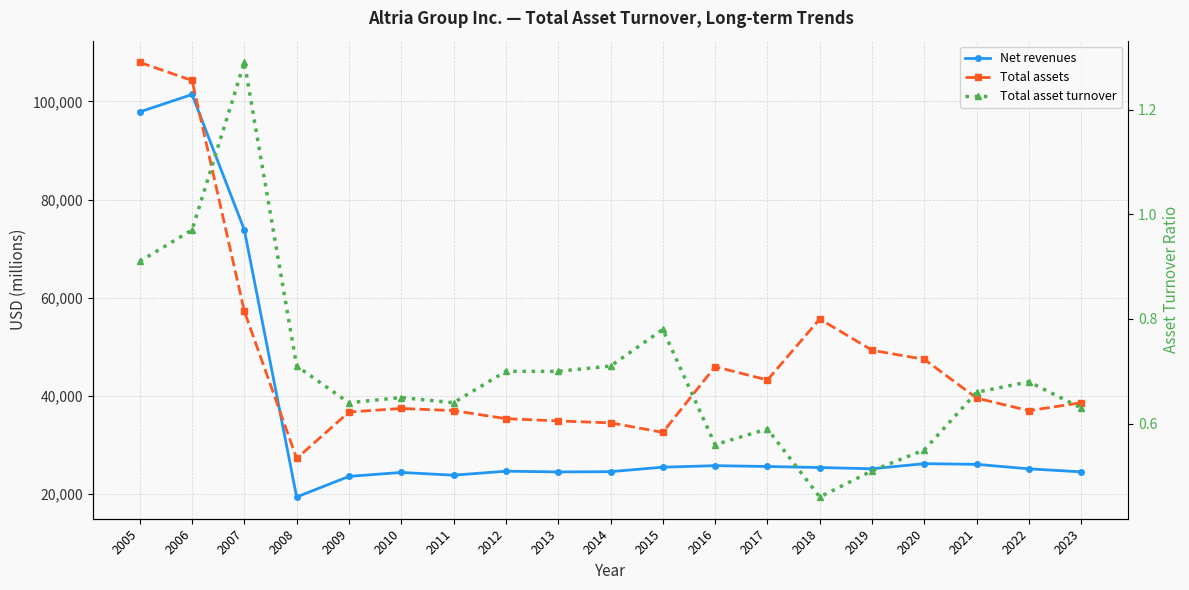

Which series ends up on top after the final intersection of Total assets and Net revenues?

Total assets